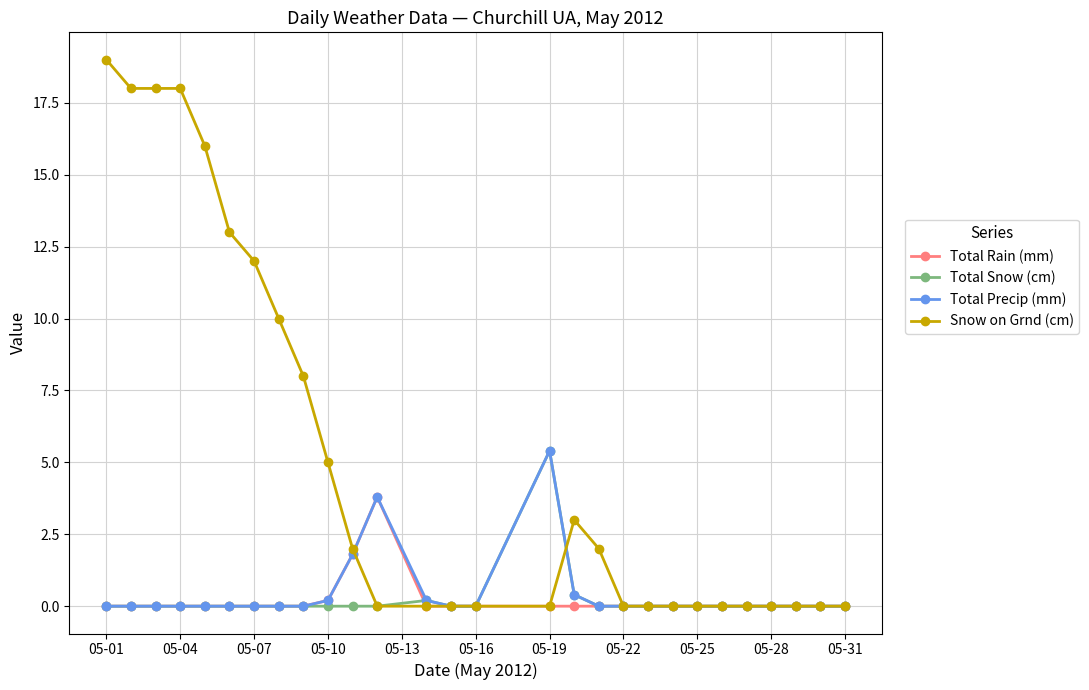

True or false: Total Rain (mm) and Snow on Grnd (cm) intersect in this chart.

True